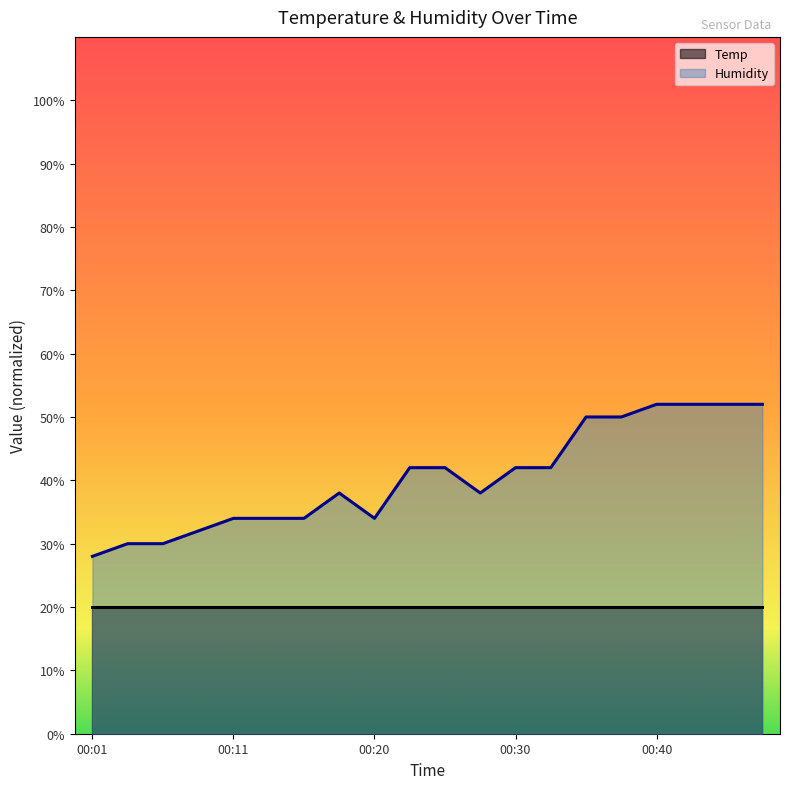

Rank the categories by value from lowest to highest.

00:01, 00:03, 00:06, 00:08, 00:11, 00:13, 00:15, 00:20, 00:18, 00:28, 00:23, 00:25, 00:30, 00:32, 00:35, 00:37, 00:40, 00:42, 00:45, 00:47